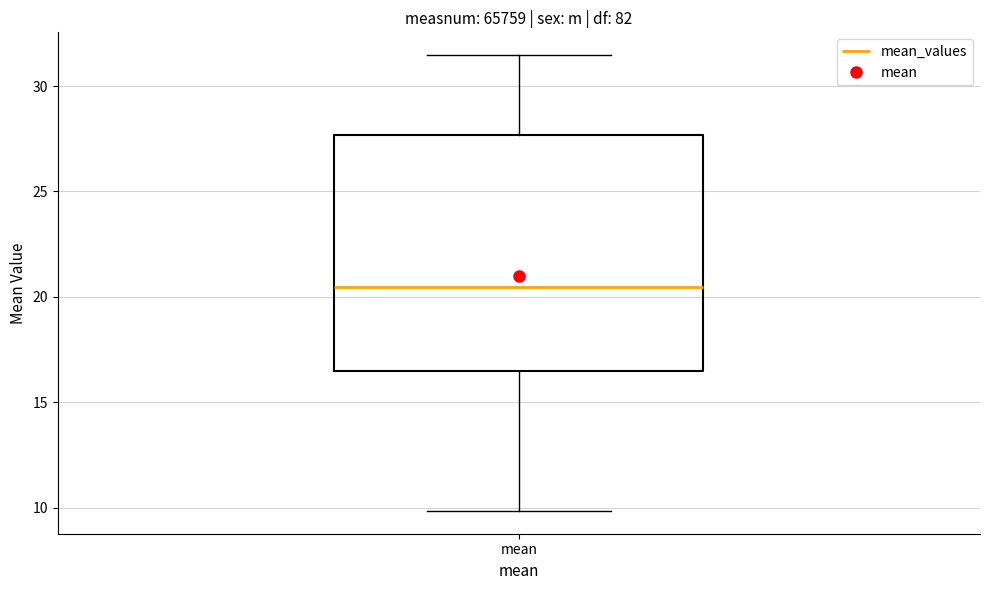

Transcribe this box plot: give where the median line is, the range the box spans, and where the two whiskers end, as read against the y-axis. The values are not printed on the chart, so give them approximately, as read against the axis.

median 20.5, box 16.5 to 27.5, whiskers 10.0 to 31.5